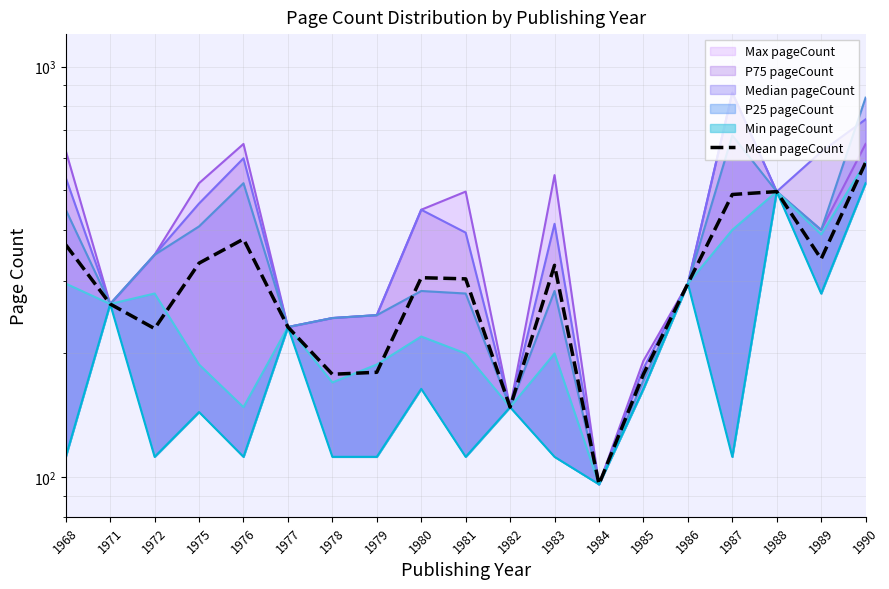

List the labels in order of value, largest first.

1990, 1988, 1987, 1976, 1968, 1989, 1975, 1983, 1980, 1981, 1986, 1971, 1977, 1972, 1979, 1978, 1985, 1982, 1984